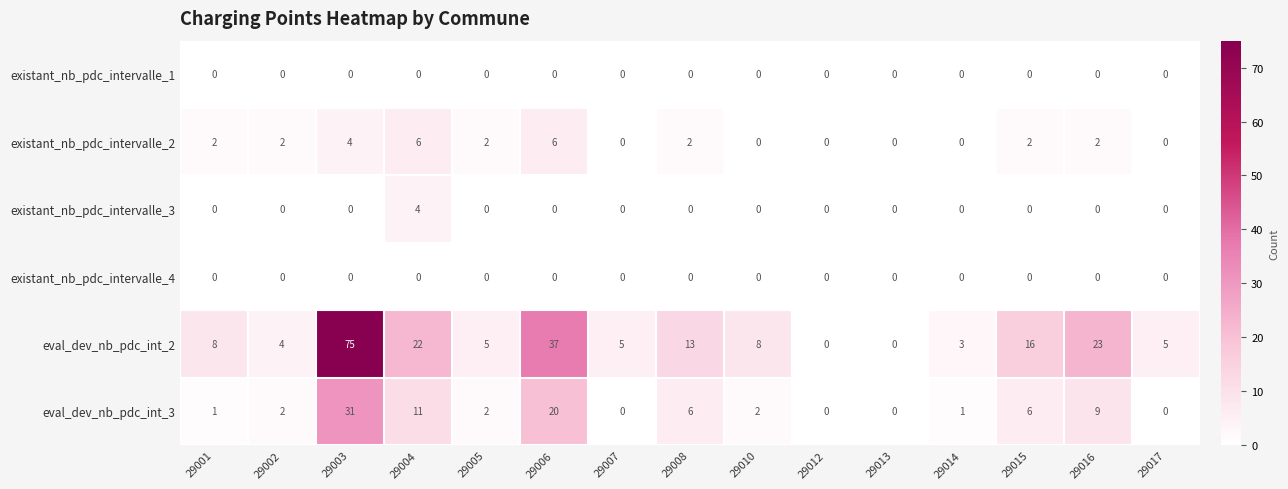

At which label is eval_dev_nb_pdc_int_2 closest to 37?

29006